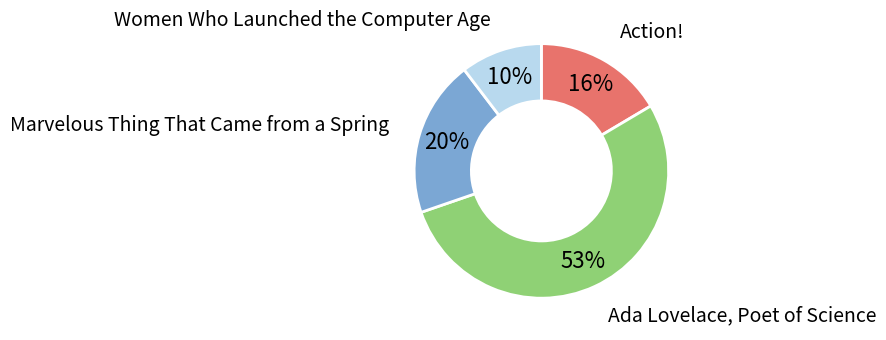

To the nearest percent, what is the average slice percentage?

25%